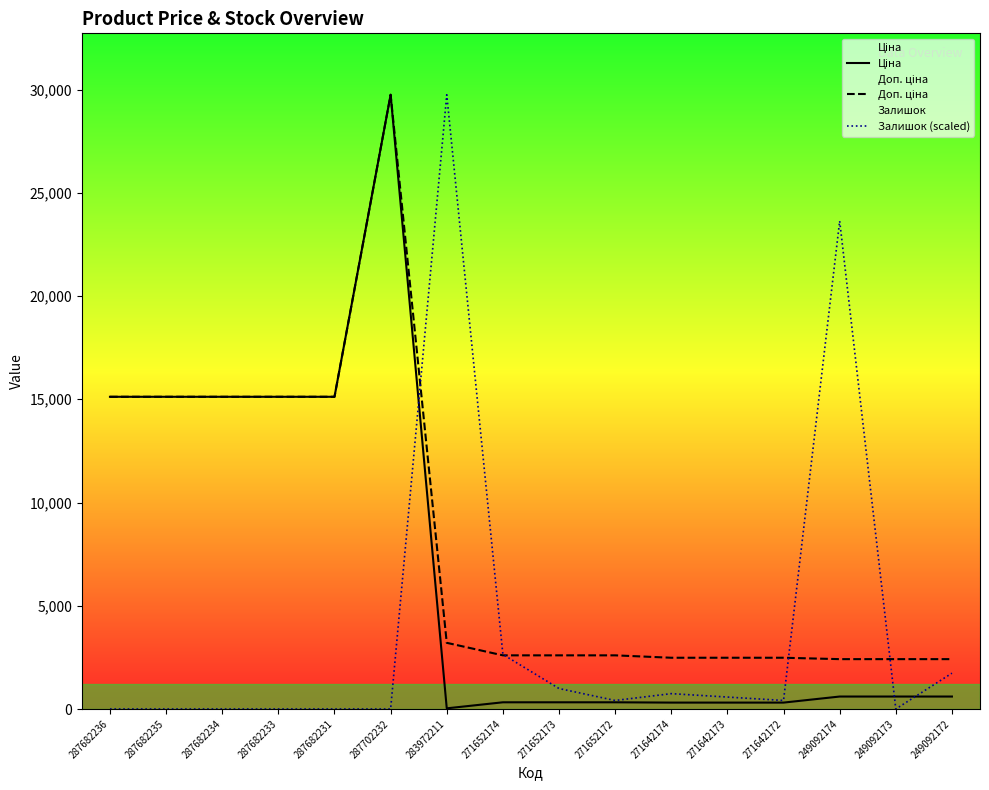

Does the chart have visible grid lines?

No